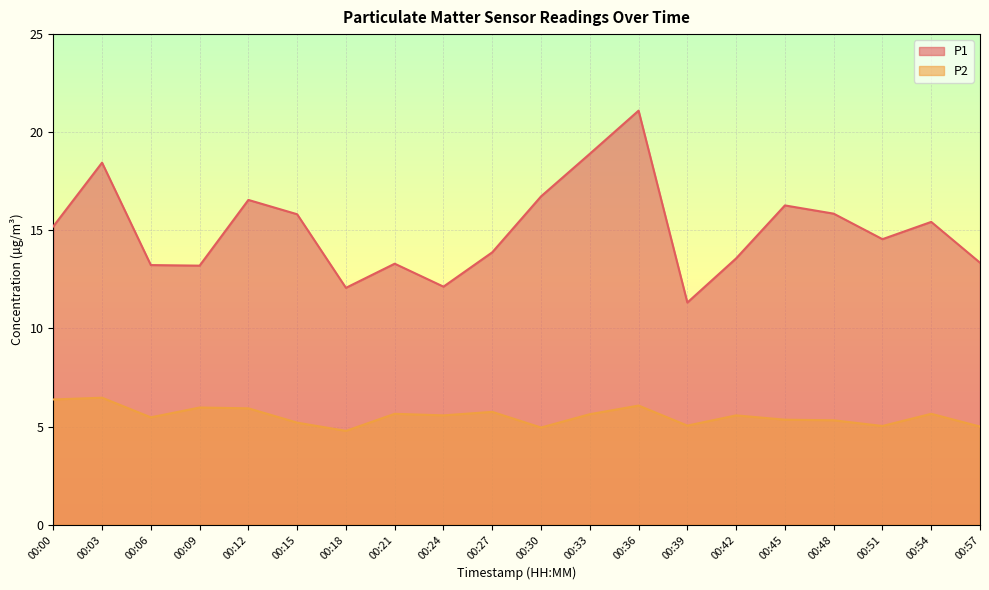

True or false: P2 has a value of 2.9 at 00:42.

False